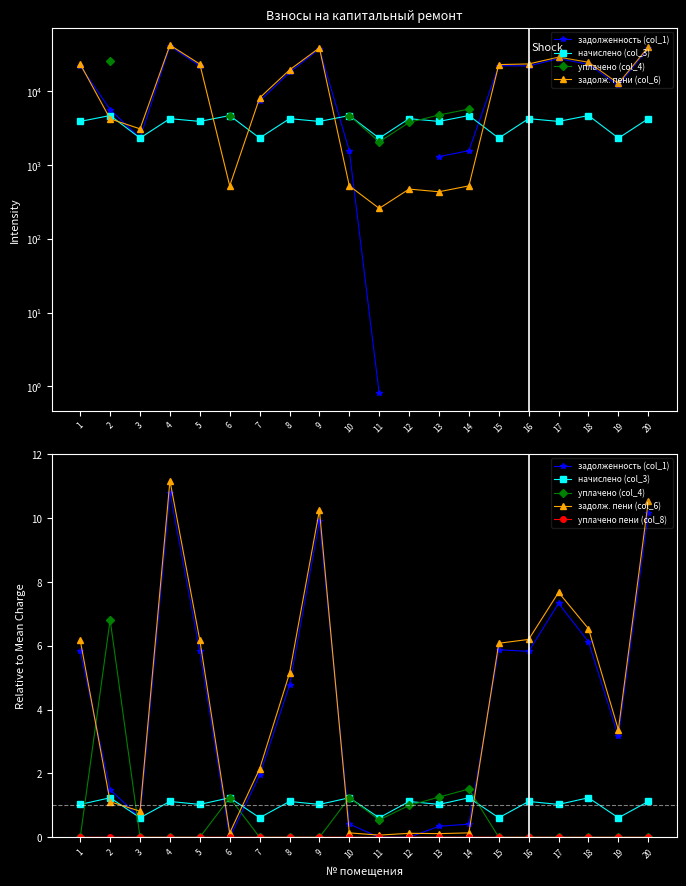

How many categories are shown in the chart?

20